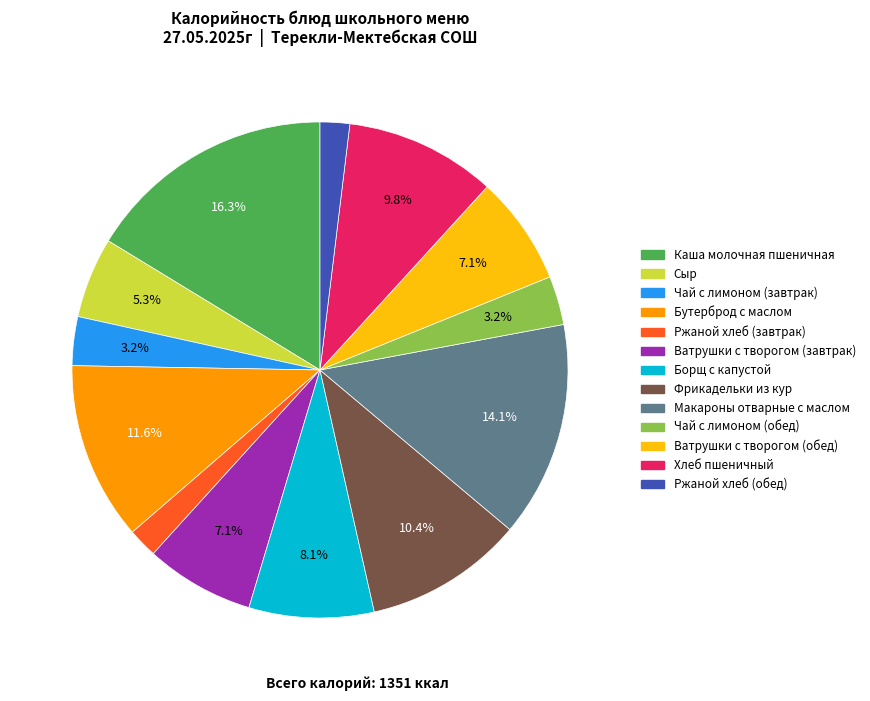

Which category has the biggest portion of the pie?

Каша молочная пшеничная